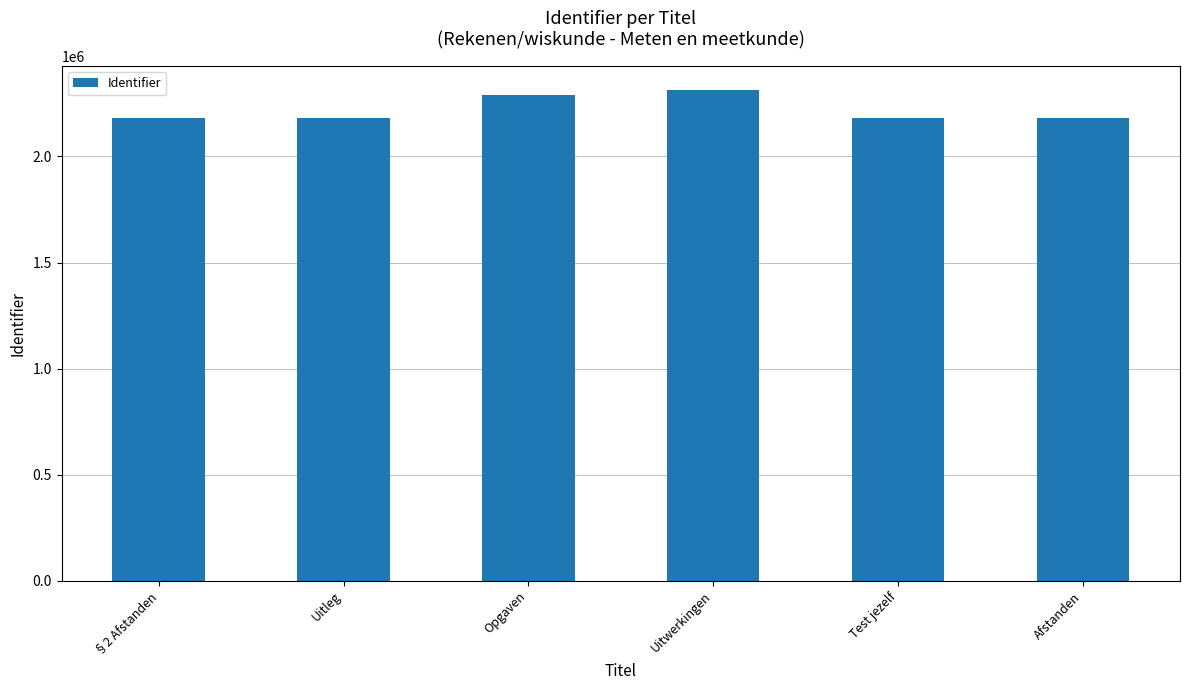

What is the label of the 1st bar from the right?

Afstanden